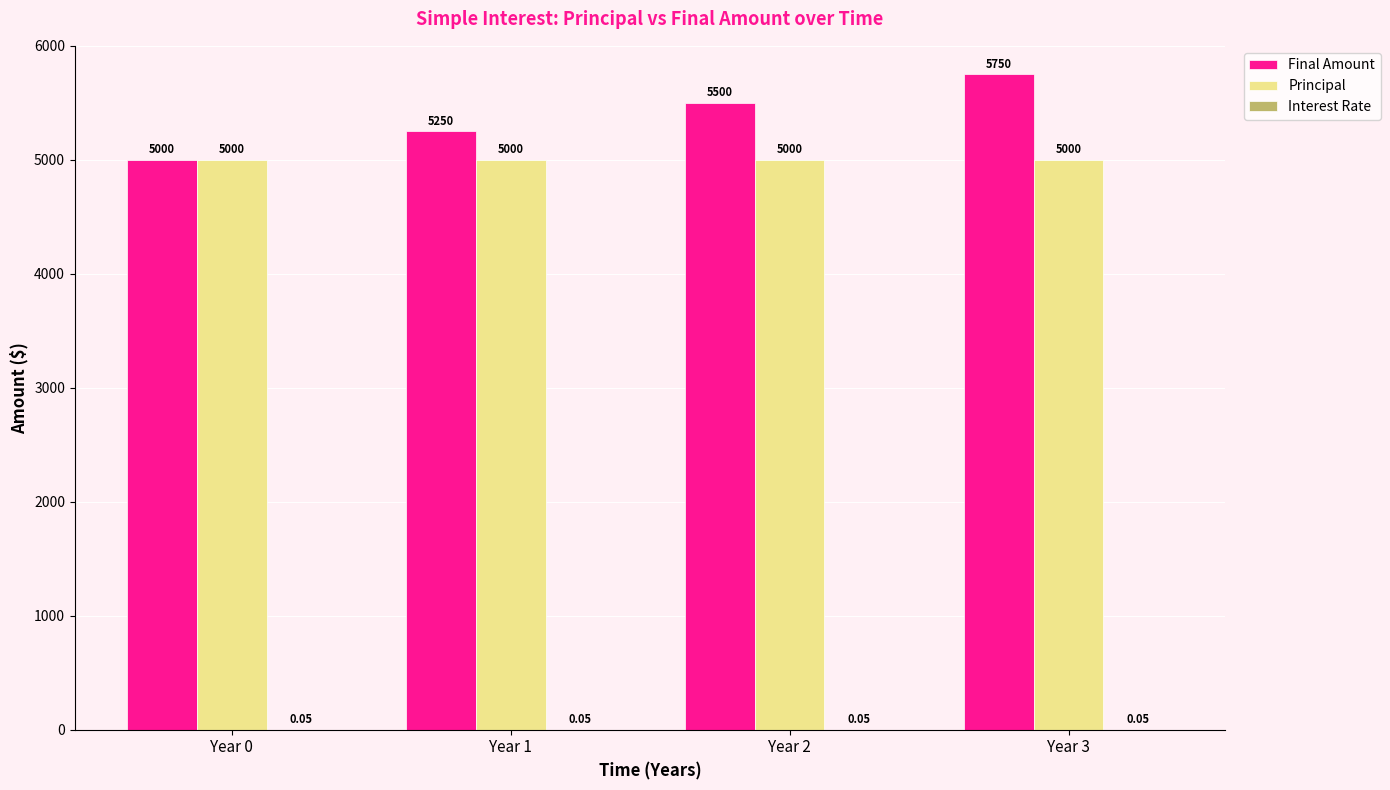

Which series has the largest total across all categories?

Final Amount